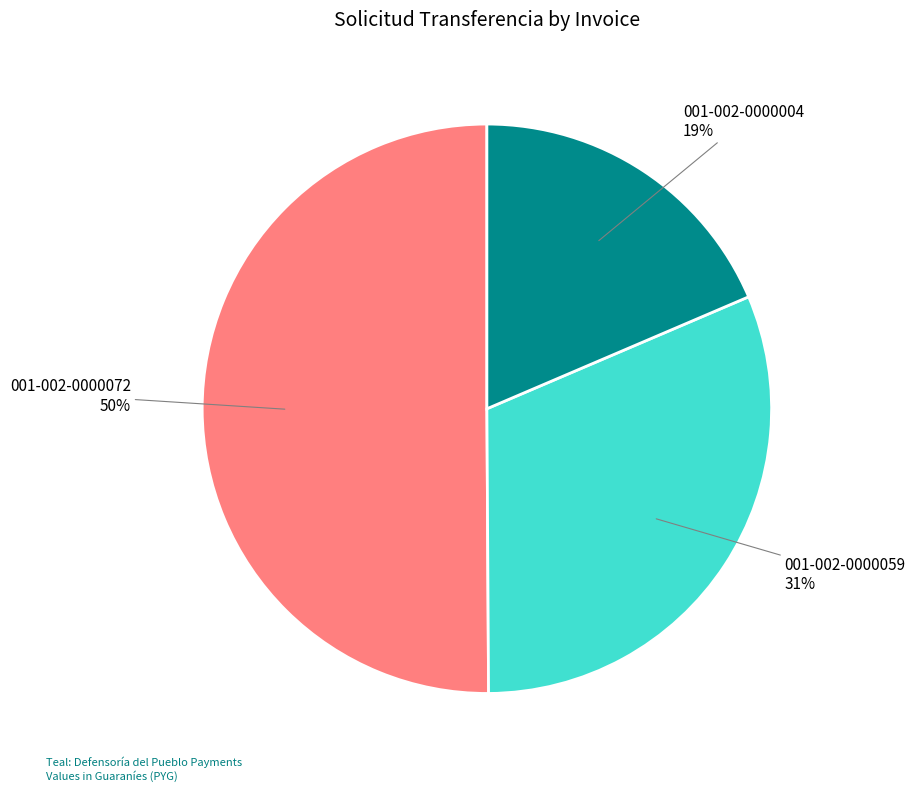

To the nearest percent, what is the average slice percentage?

33%